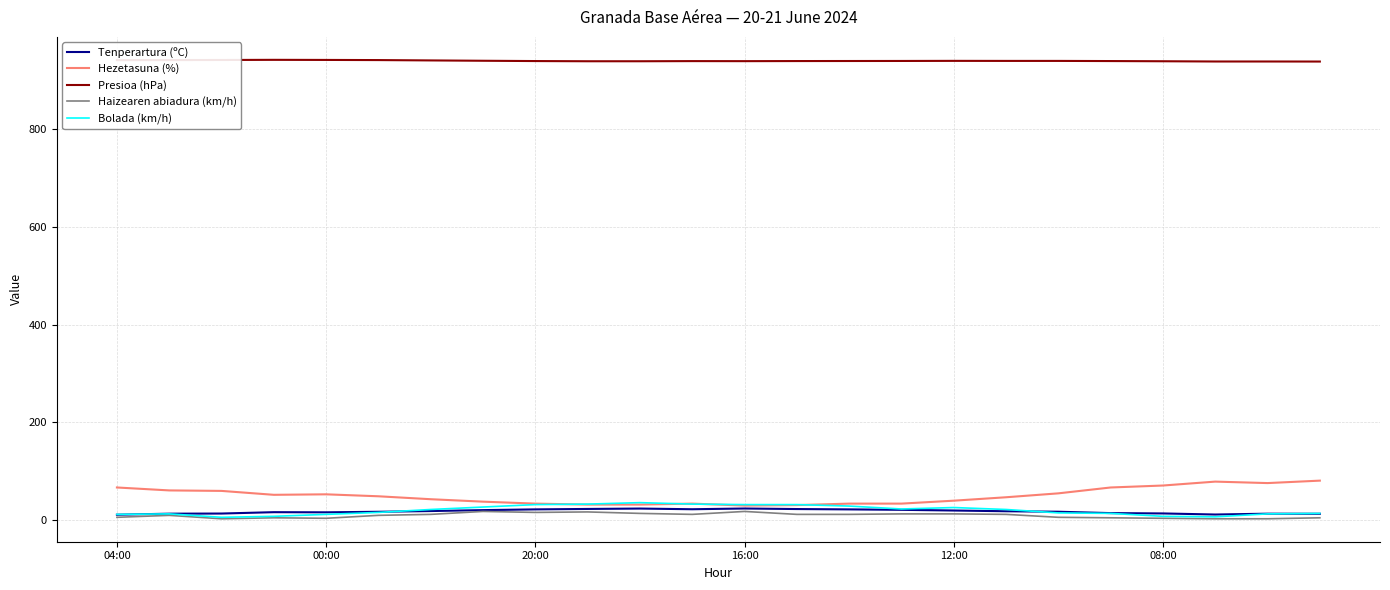

True or false: Presioa (hPa) and Bolada (km/h) intersect in this chart.

False